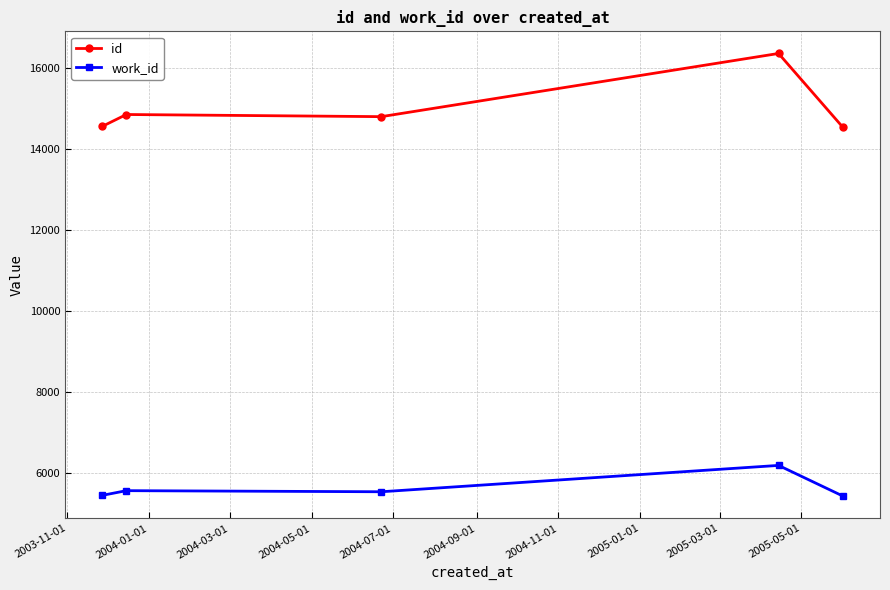

What is the minimum value for work_id?

5425